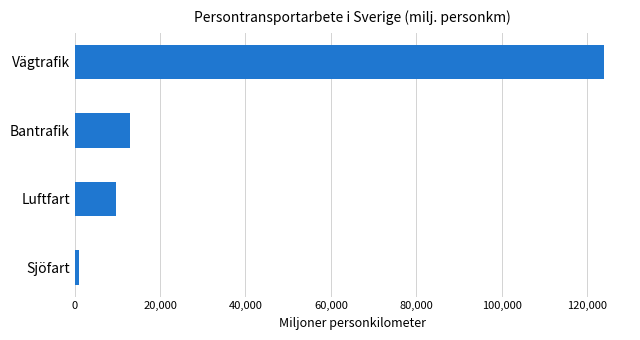

List the labels in order of value, largest first.

Vägtrafik, Bantrafik, Luftfart, Sjöfart